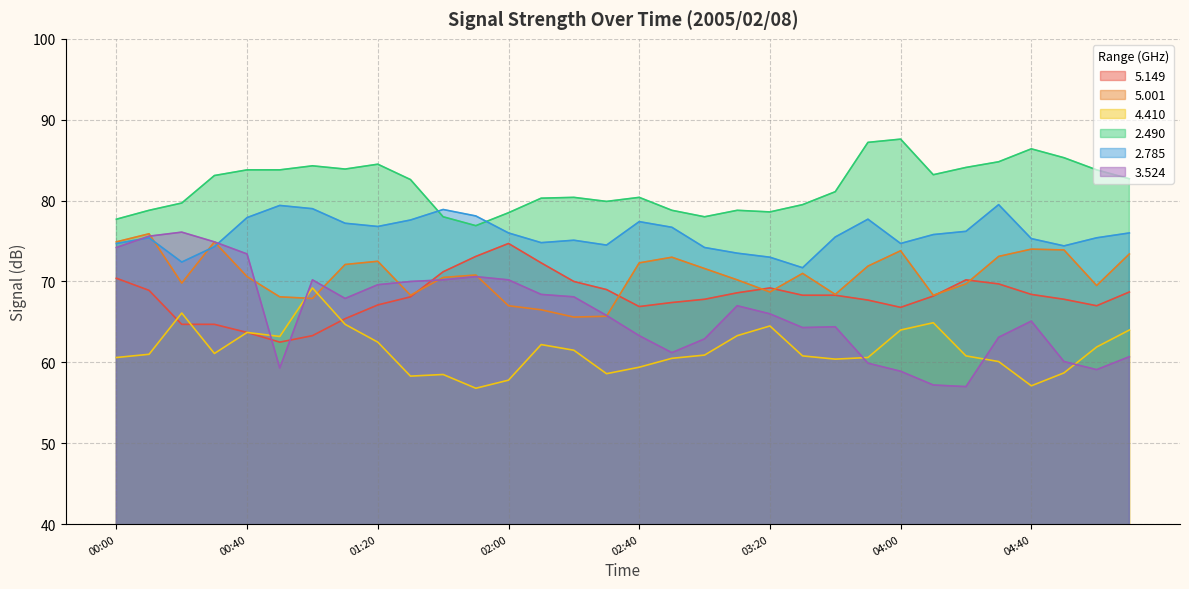

Rank the series by their maximum value, from highest to lowest.

  2.490,   2.785,   3.524,   5.001,   5.149,   4.410